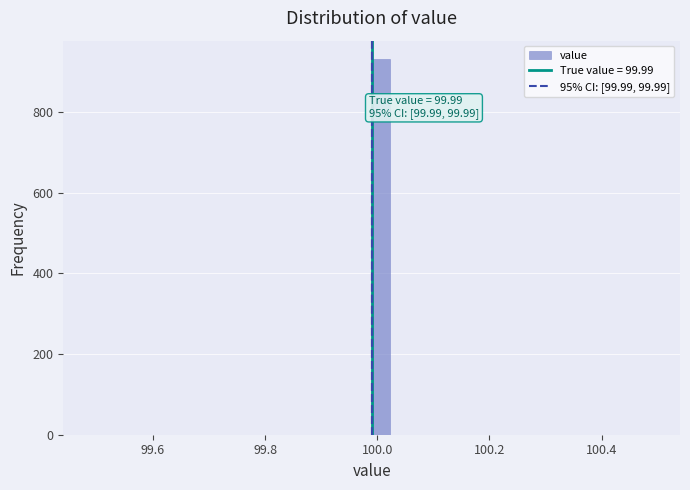

Read against the x-axis, roughly where is the centre of the tallest bar?

100.00